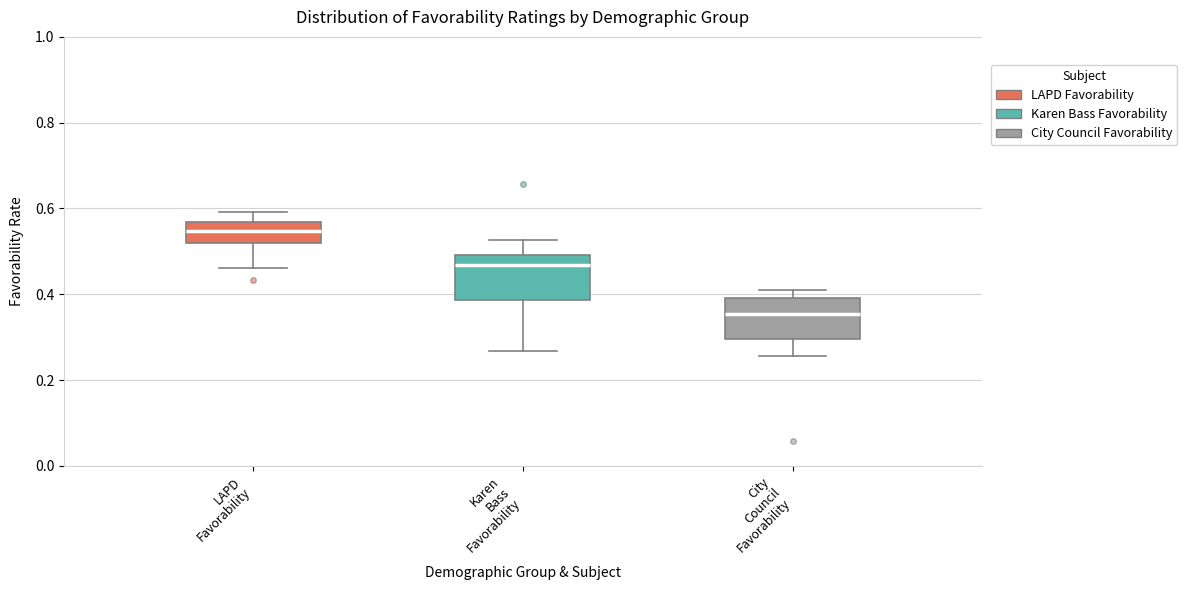

Where does the upper whisker of the box for Karen Bass Favorability end on the y-axis? The values are not printed on the chart, so give them approximately, as read against the axis.

0.52